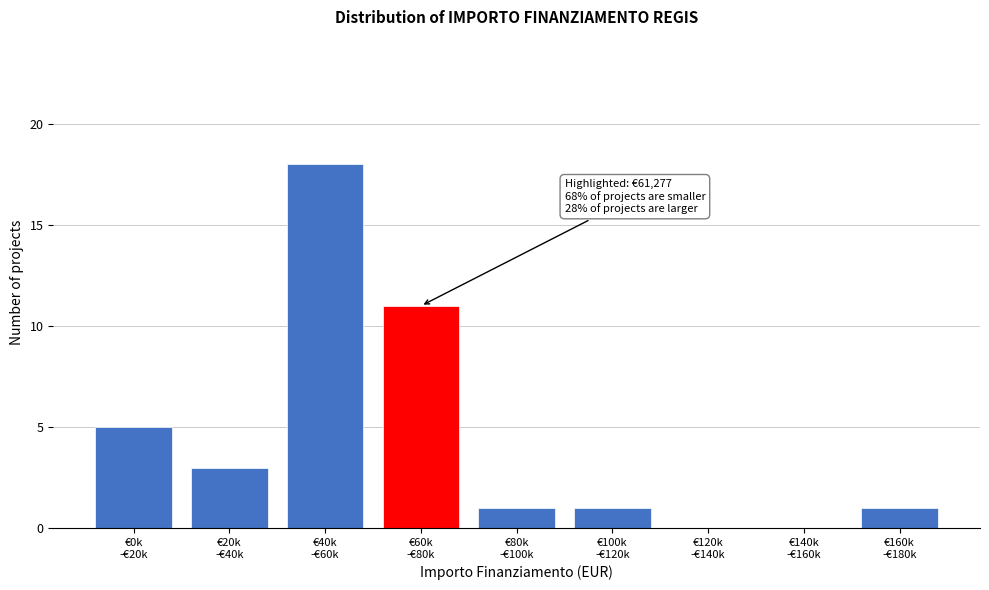

What is the sum of all values?

40